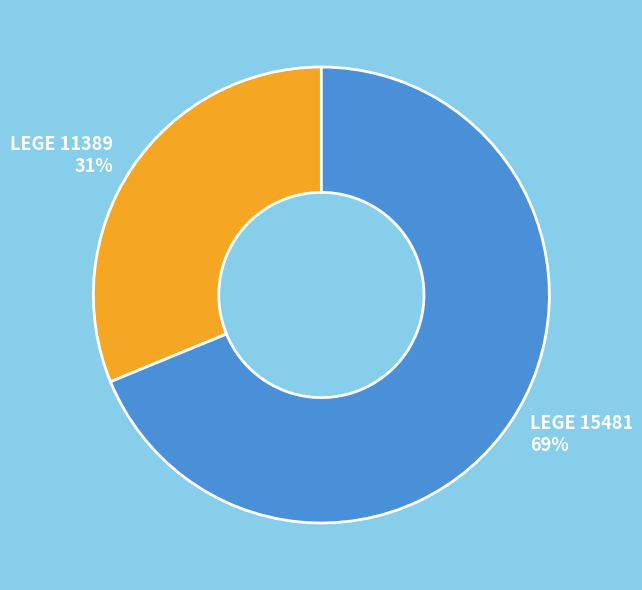

Which slice is the smallest?

LEGE 11389